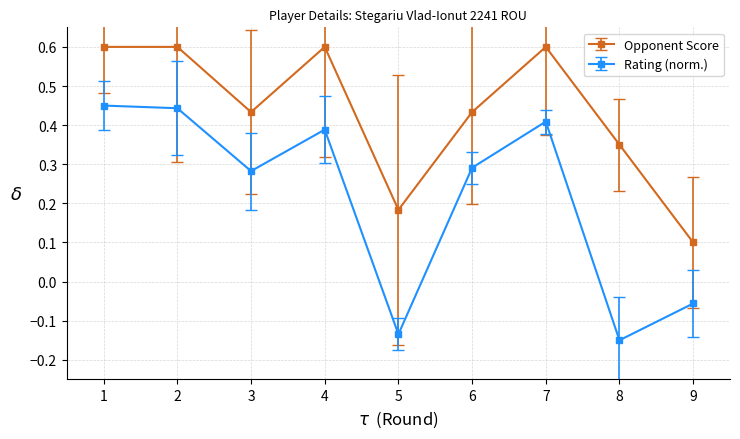

True or false: Opponent Score has a value of 0.3 at 8.

True